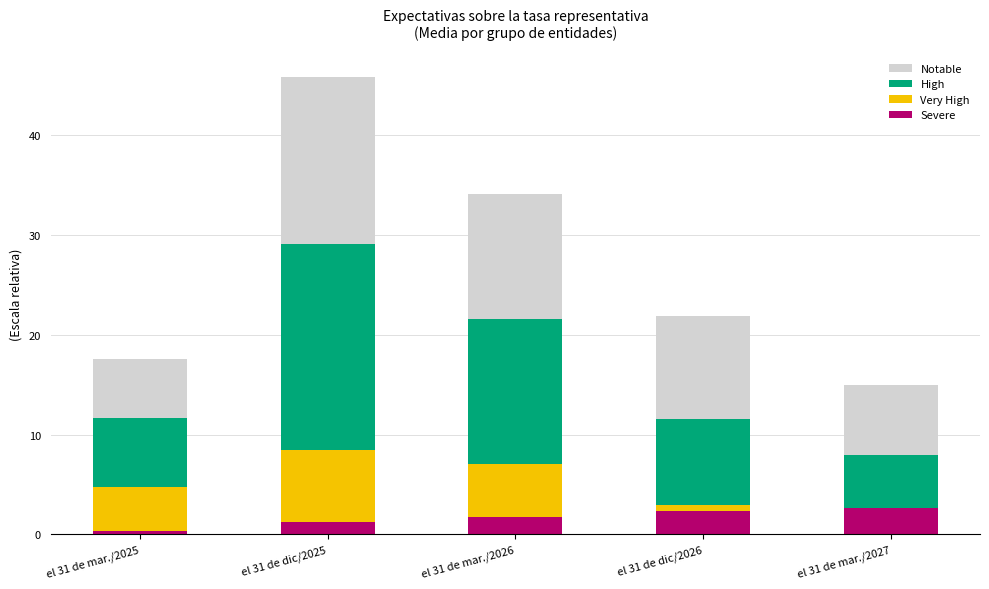

Count the number of categories in the chart.

5